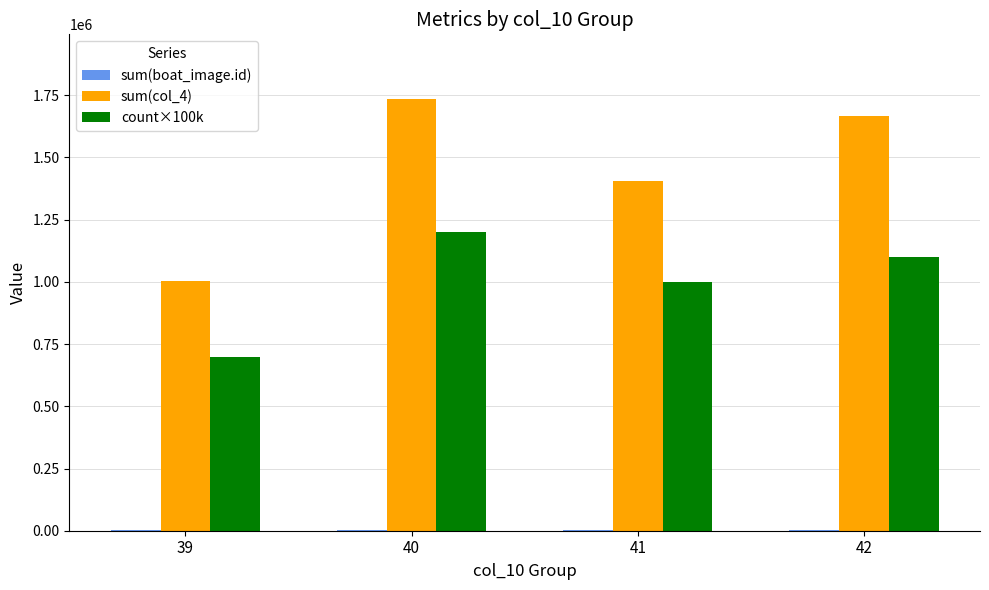

Which series has the largest total across all categories?

sum(col_4)